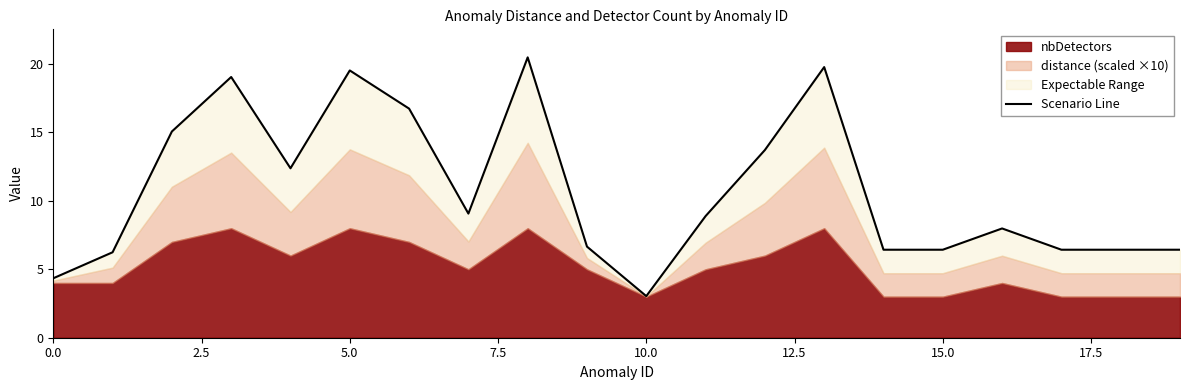

What is the label of the 11th point from the right?

9